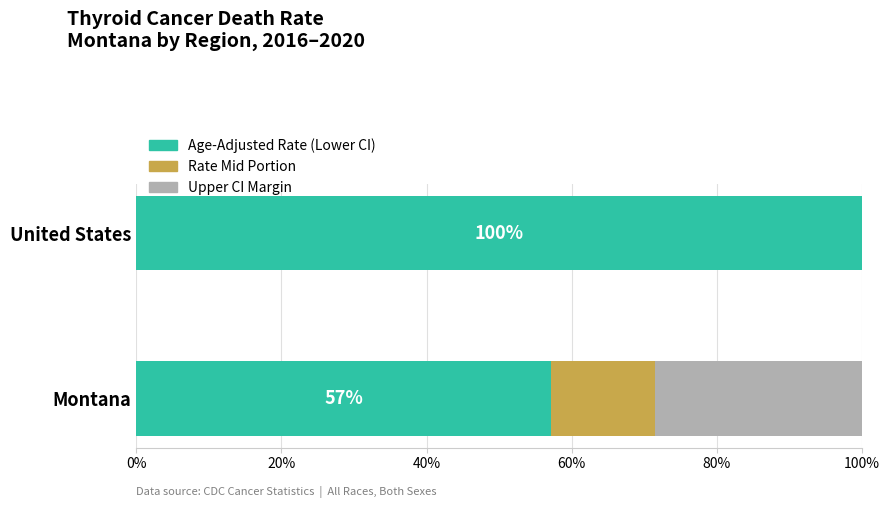

What is the total value across all series at Montana?

100.0